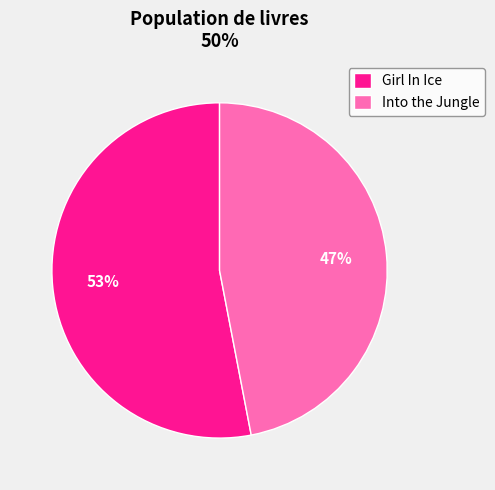

Approximately how many times larger is the value at Girl In Ice compared to Into the Jungle?

1.1